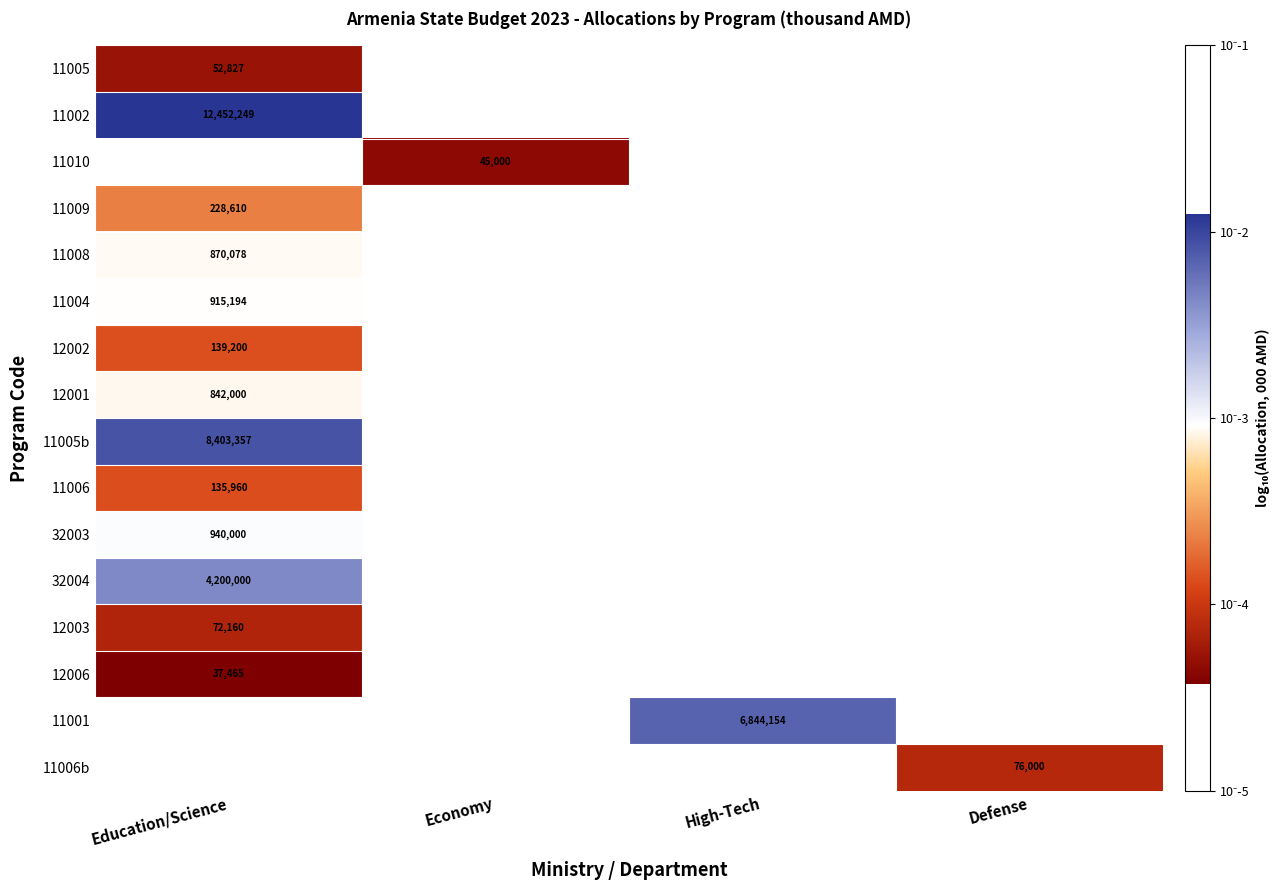

What is the smallest value displayed?

4.6